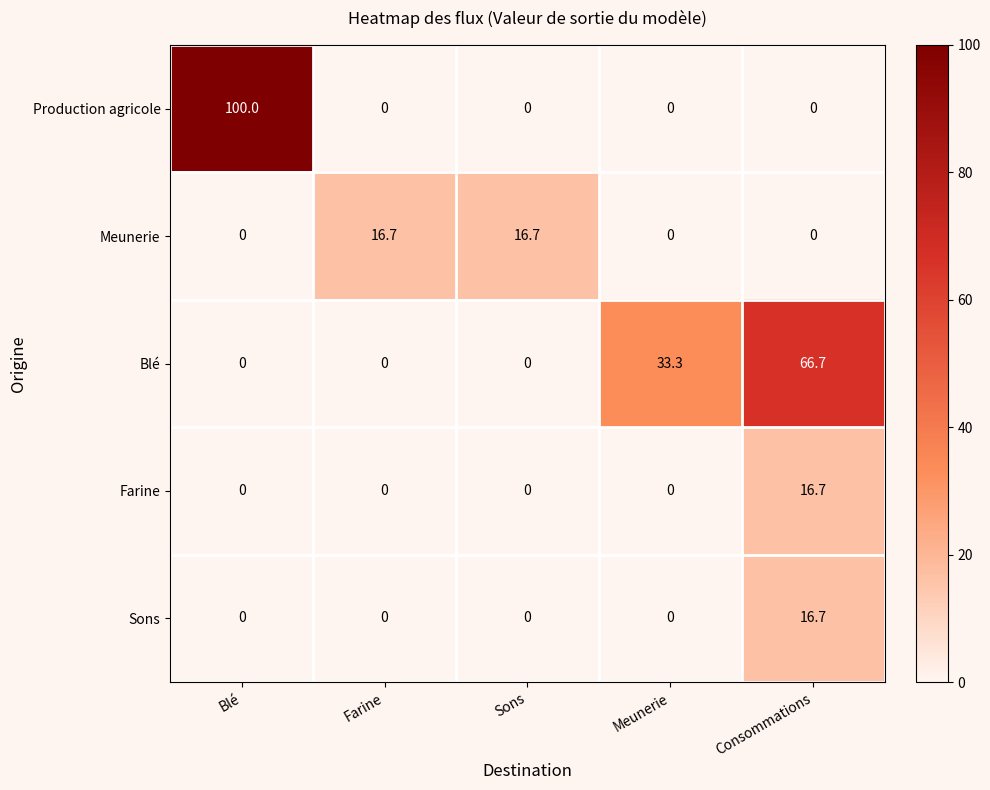

Reading right to left, transcribe all the data shown in this chart.

Production agricole: Consommations=0.0	Meunerie=0.0	Sons=0.0	Farine=0.0	Blé=100.0
Meunerie: Consommations=0.0	Meunerie=0.0	Sons=16.7	Farine=16.7	Blé=0.0
Blé: Consommations=66.7	Meunerie=33.3	Sons=0.0	Farine=0.0	Blé=0.0
Farine: Consommations=16.7	Meunerie=0.0	Sons=0.0	Farine=0.0	Blé=0.0
Sons: Consommations=16.7	Meunerie=0.0	Sons=0.0	Farine=0.0	Blé=0.0